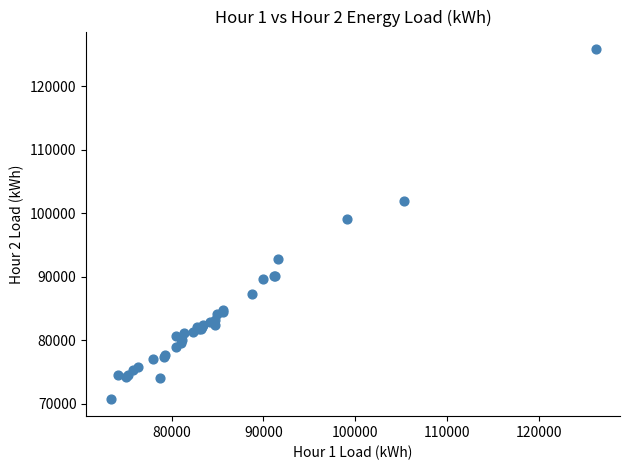

What Y value in the scatter plot is closest to 98319?

99053